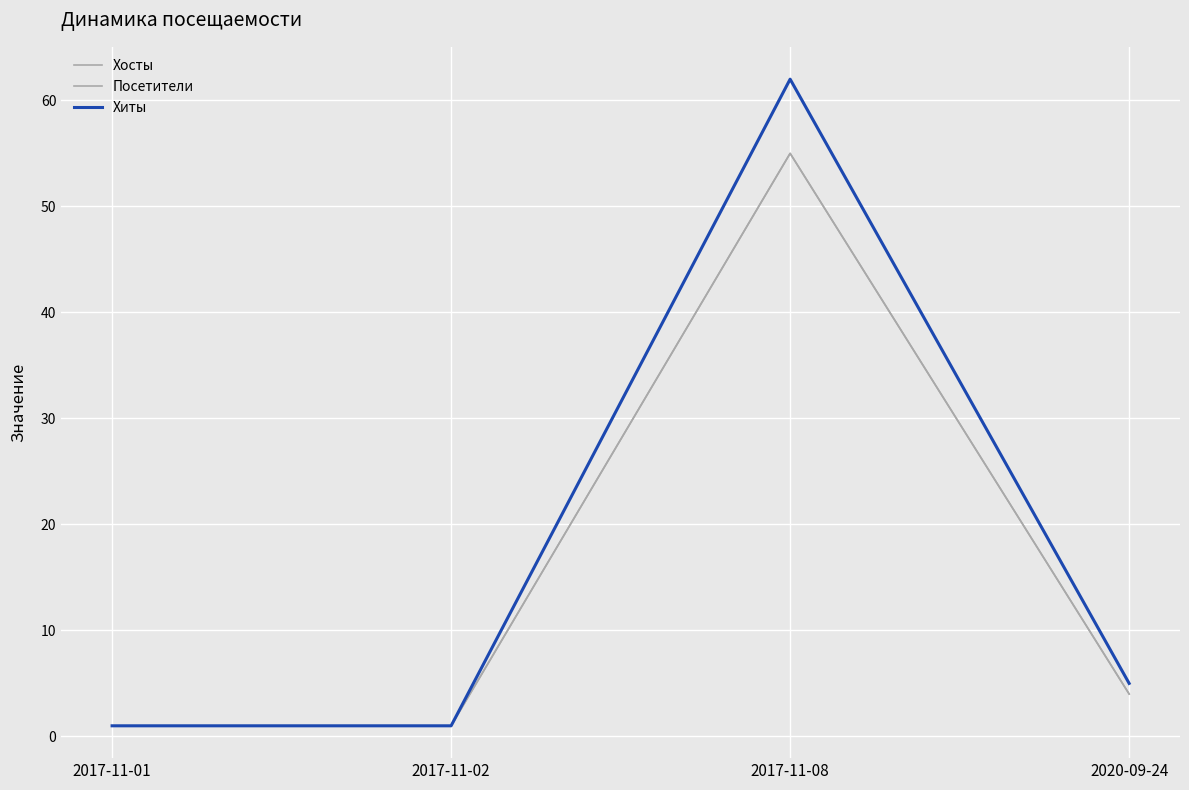

List the labels in order of Хиты value, smallest first.

2017-11-01, 2017-11-02, 2020-09-24, 2017-11-08